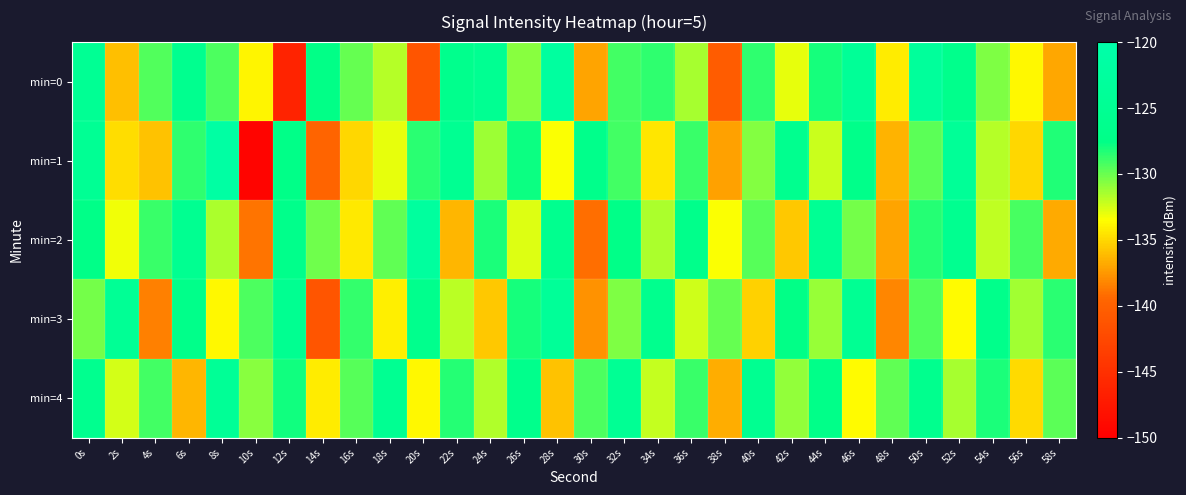

At which category is the sum across all series the highest?

0s